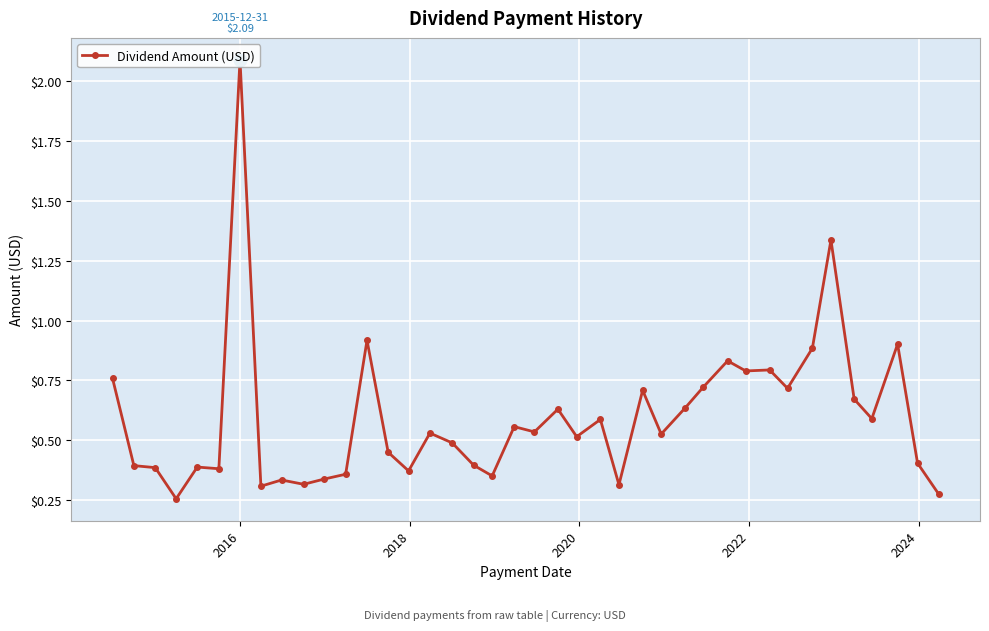

True or false: there are more than 0 points higher than both neighbors.

True